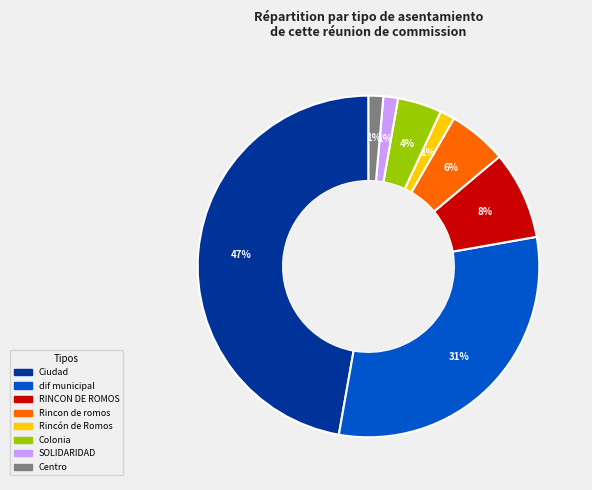

To the nearest percent, what is the average slice percentage?

12%